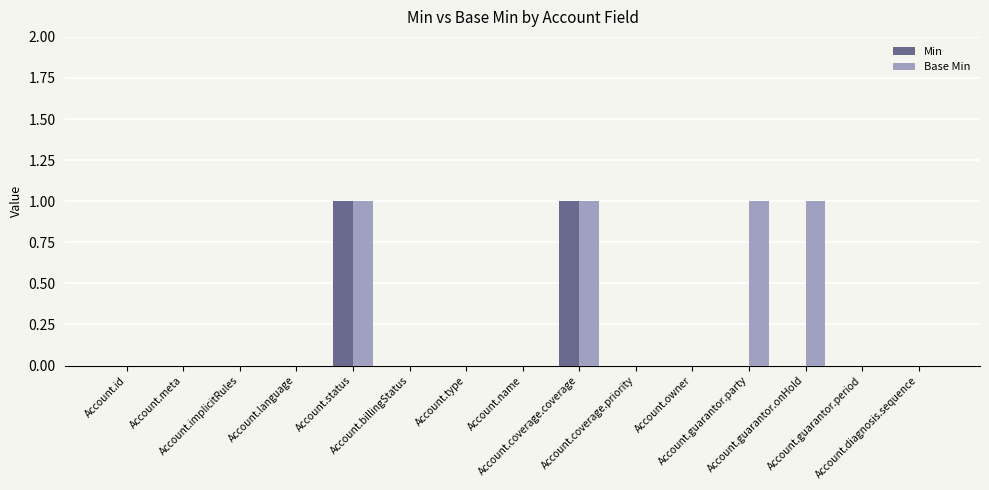

Which series has the largest total across all categories?

Base Min